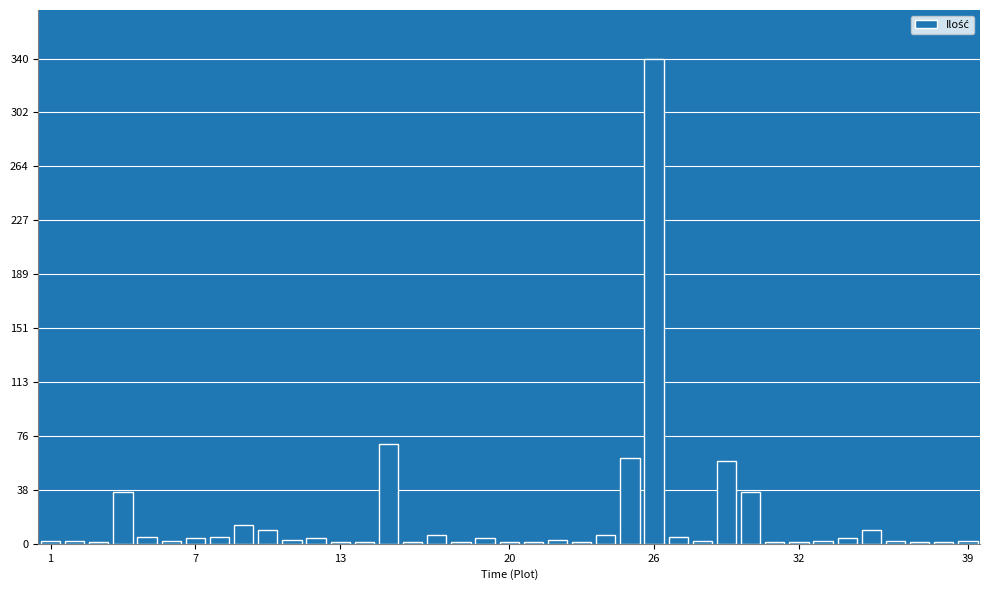

What is the sum of all values?

708